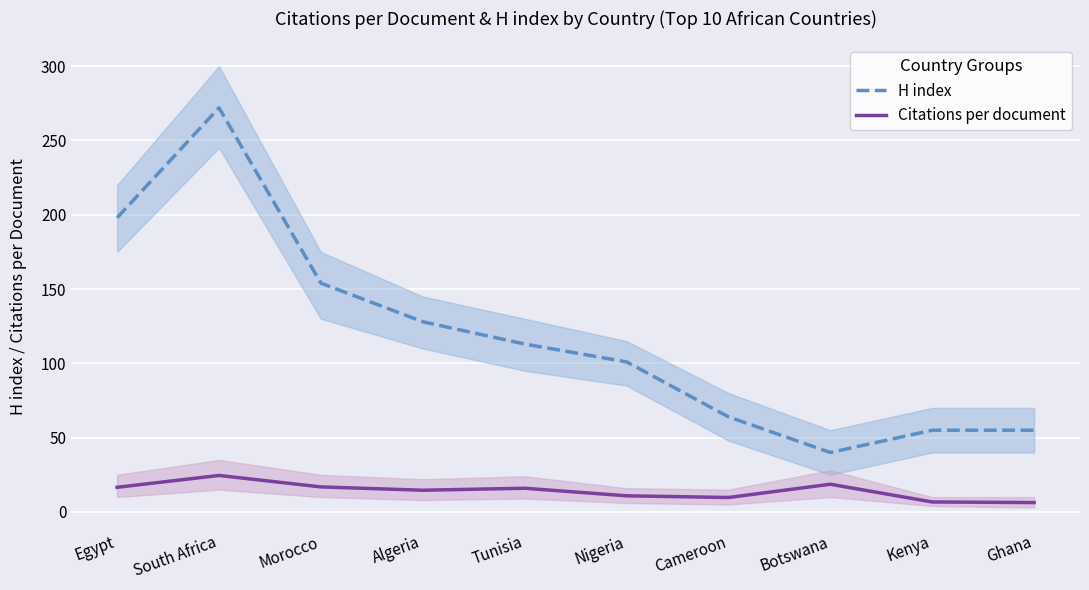

At Nigeria, list the series in order from largest to smallest.

H index, Citations per document